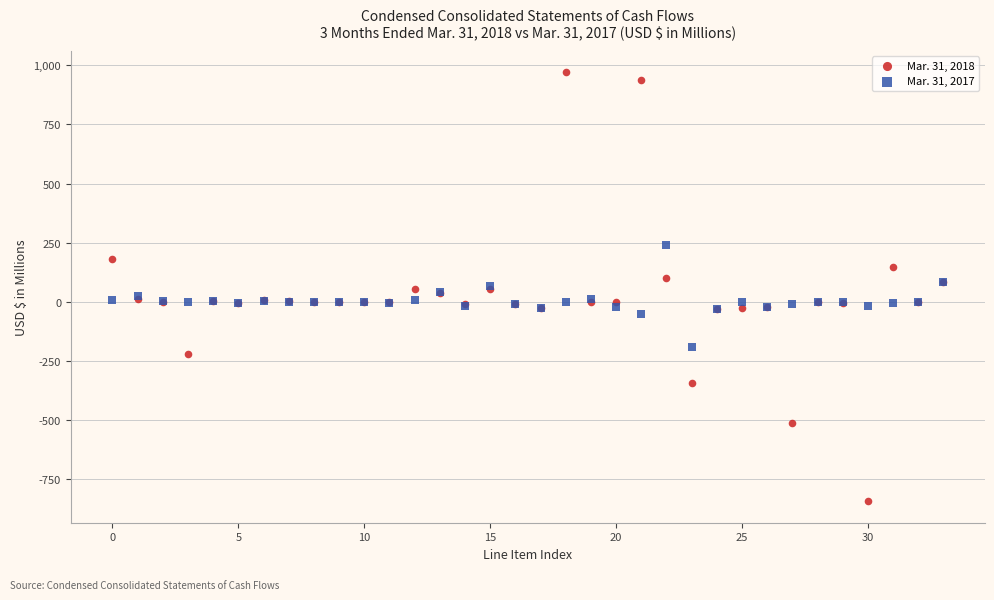

Which series has the largest Y range (max minus min)?

Mar. 31, 2018